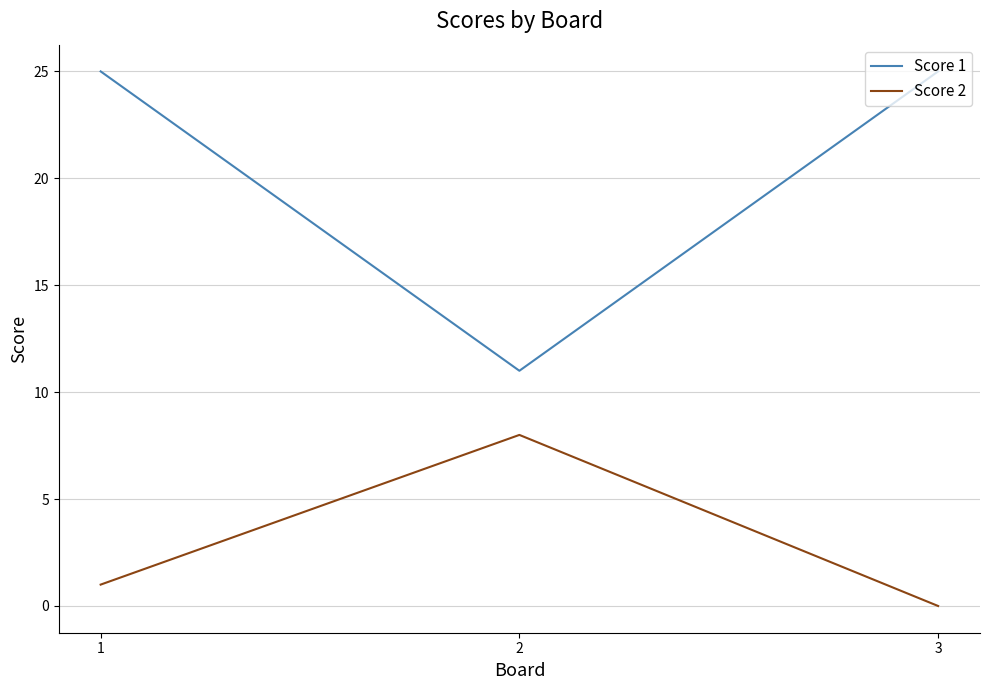

How many lines are shown in the chart?

2